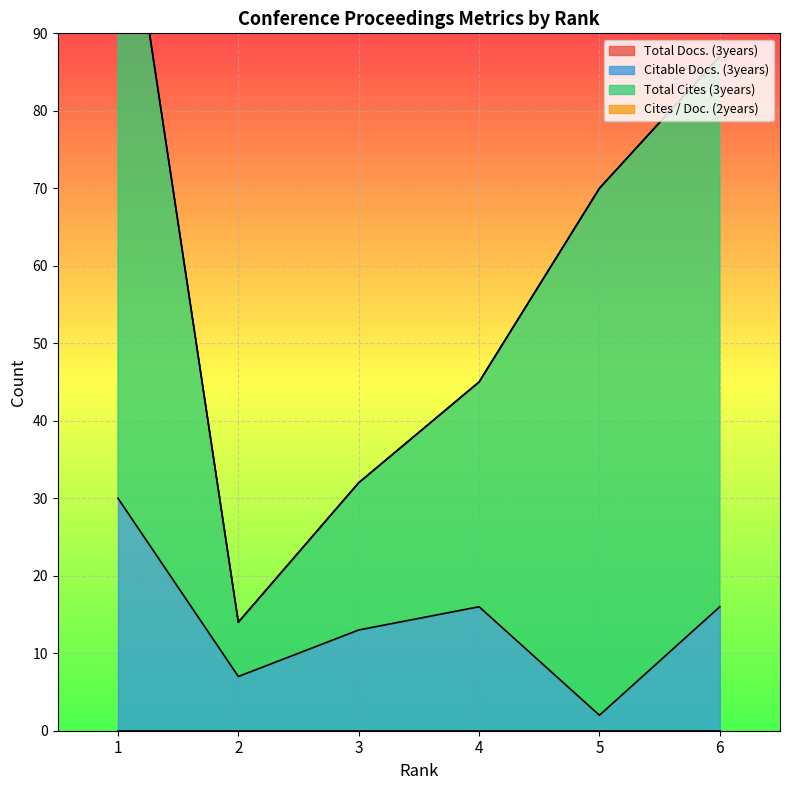

The Citable Docs. (3years) series shows 11 at 6. True or false?

False